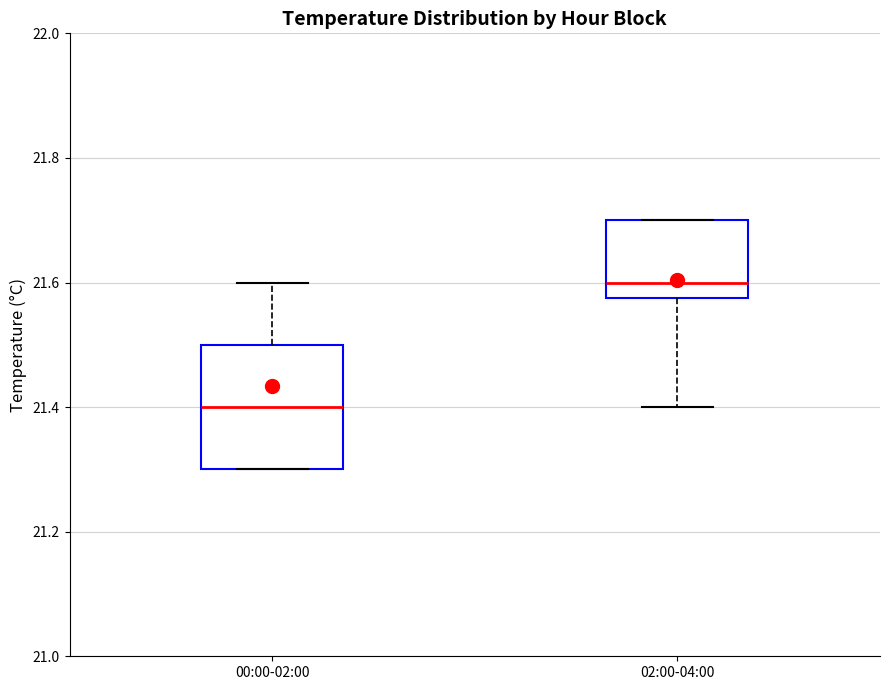

Reading left to right, read every box against the y-axis: the position of its median line, the range the box covers, and the ends of its whiskers. The values are not printed on the chart, so give them approximately, as read against the axis.

00:00-02:00: median 21.40, box 21.30 to 21.50, whiskers 21.30 to 21.60
02:00-04:00: median 21.60, box 21.58 to 21.70, whiskers 21.40 to 21.70